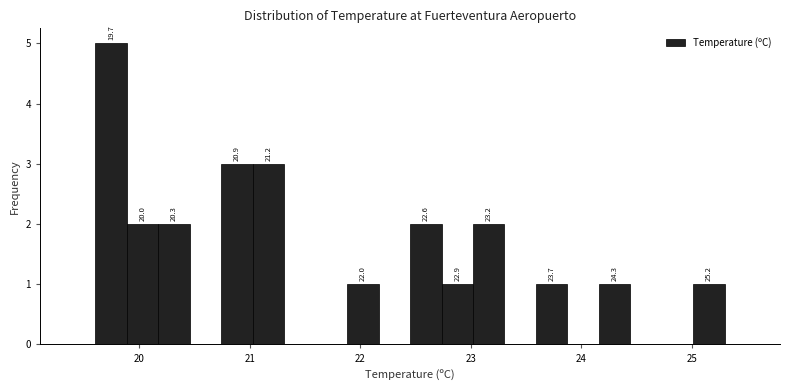

Around what value on the x-axis is the tallest bar? Give the approximate position of its centre, as read against the axis.

19.7